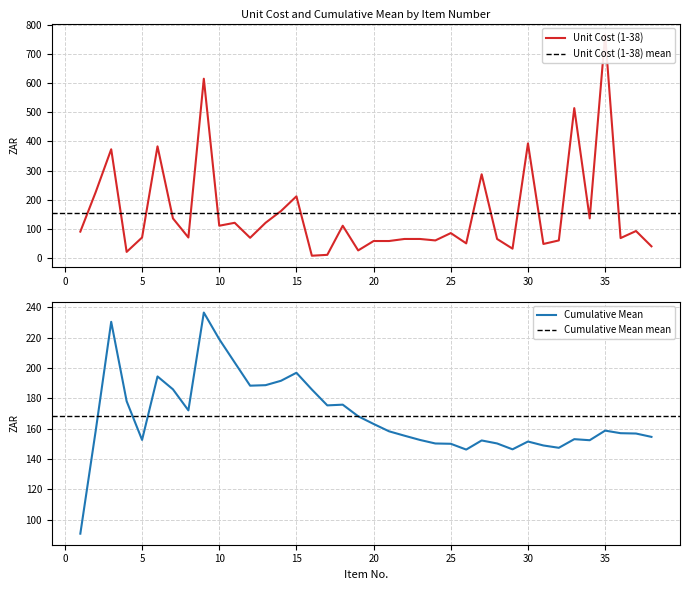

Reading left to right, transcribe all the data shown in this chart.

Unit Cost (1-38): 90.8	227.0	373.2	21.2	70.6	383.3	136.2	70.6	615.4	111.0	121.0	69.6	121.0	161.4	211.8	8.1	11.1	111.0	26.2	58.5	58.5	65.6	65.6	60.5	85.8	50.4	287.5	65.6	32.3	393.4	48.4	60.5	514.5	136.2	766.7	68.6	92.8	40.4
Cumulative Mean: 90.8	158.9	230.3	178.1	152.6	194.4	185.9	172.0	236.4	218.9	203.6	188.3	188.6	191.5	196.8	185.7	175.3	175.8	168.1	163.1	158.2	155.3	152.5	150.2	150.0	146.2	152.2	150.2	146.3	151.5	148.9	147.4	153.0	152.3	158.7	157.0	156.8	154.6